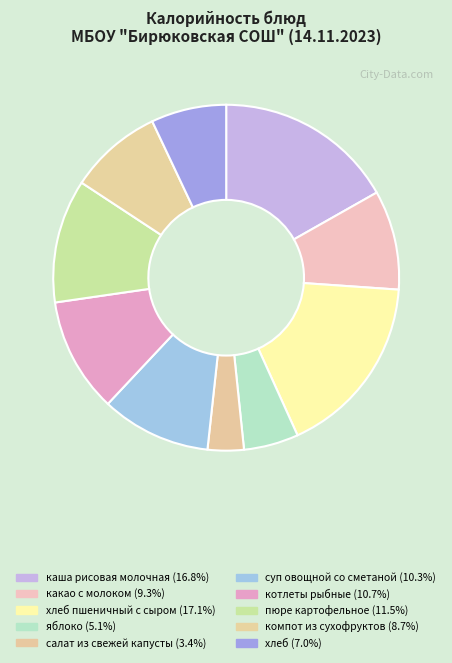

Is there any slice that represents more than half of the pie?

No